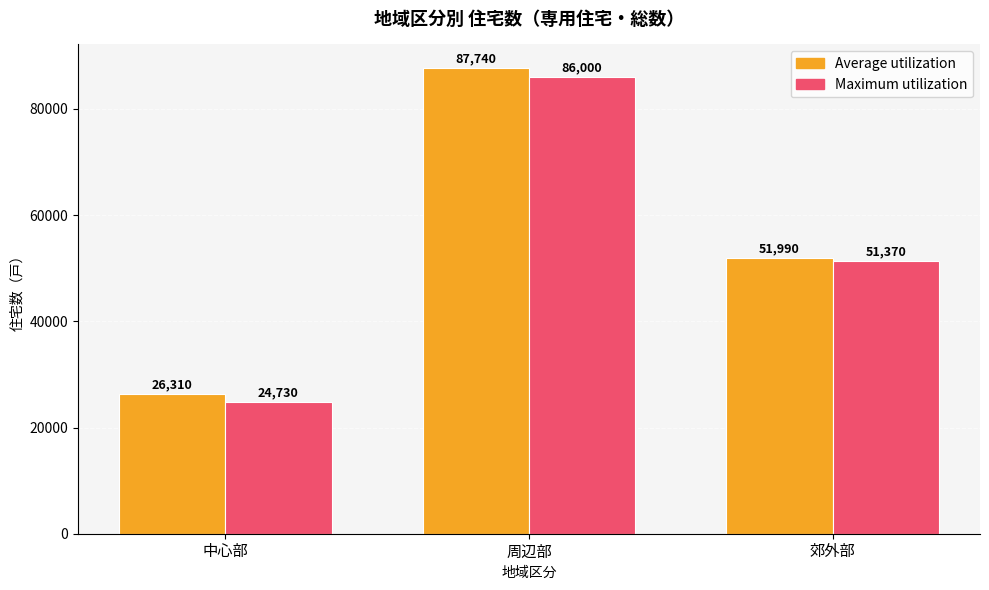

Reading left to right, transcribe all the data shown in this chart.

Average utilization: 中心部=26310	周辺部=87740	郊外部=51990
Maximum utilization: 中心部=24730	周辺部=86000	郊外部=51370